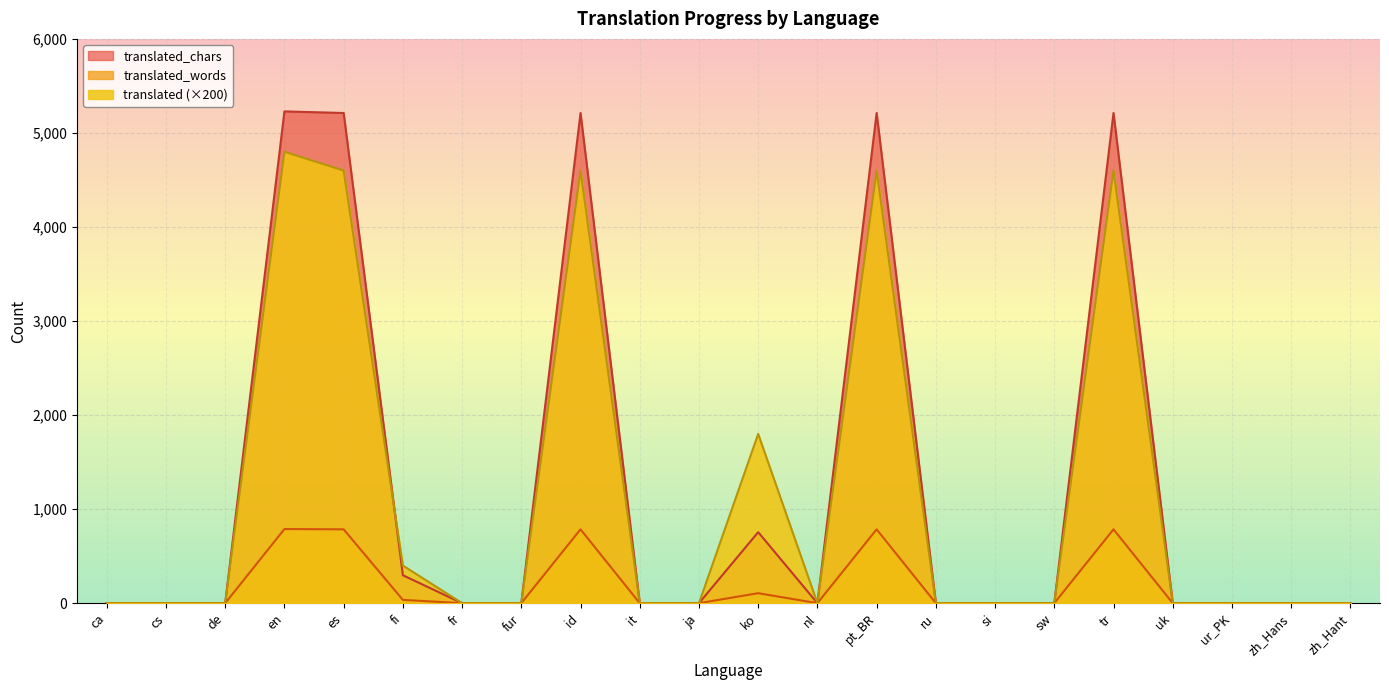

Reading left to right, extract all data points from this chart.

translated: 0	0	0	4800	4600	400	0	0	4600	0	0	1800	0	4600	0	0	0	4600	0	0	0	0
translated_words: 0	0	0	788	785	35	0	0	785	0	0	106	0	785	0	0	0	785	0	0	0	0
translated_chars: 0	0	0	5229	5212	297	0	0	5212	0	0	755	0	5212	0	0	0	5212	0	0	0	0